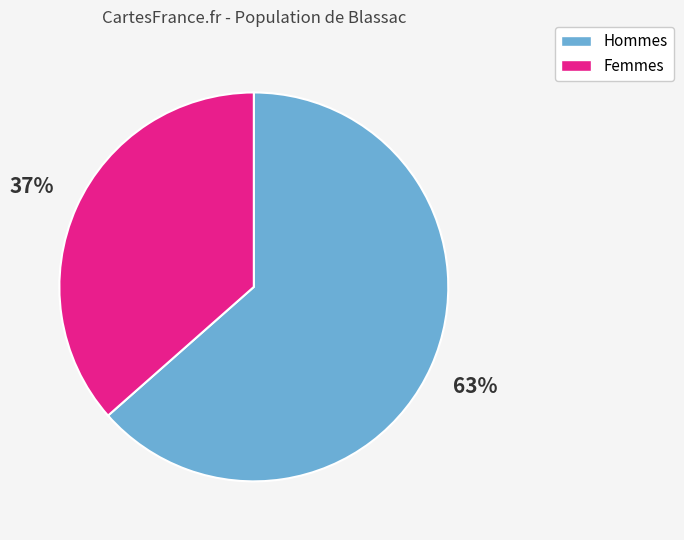

The Hommes slice represents 72% of the pie. True or false?

False